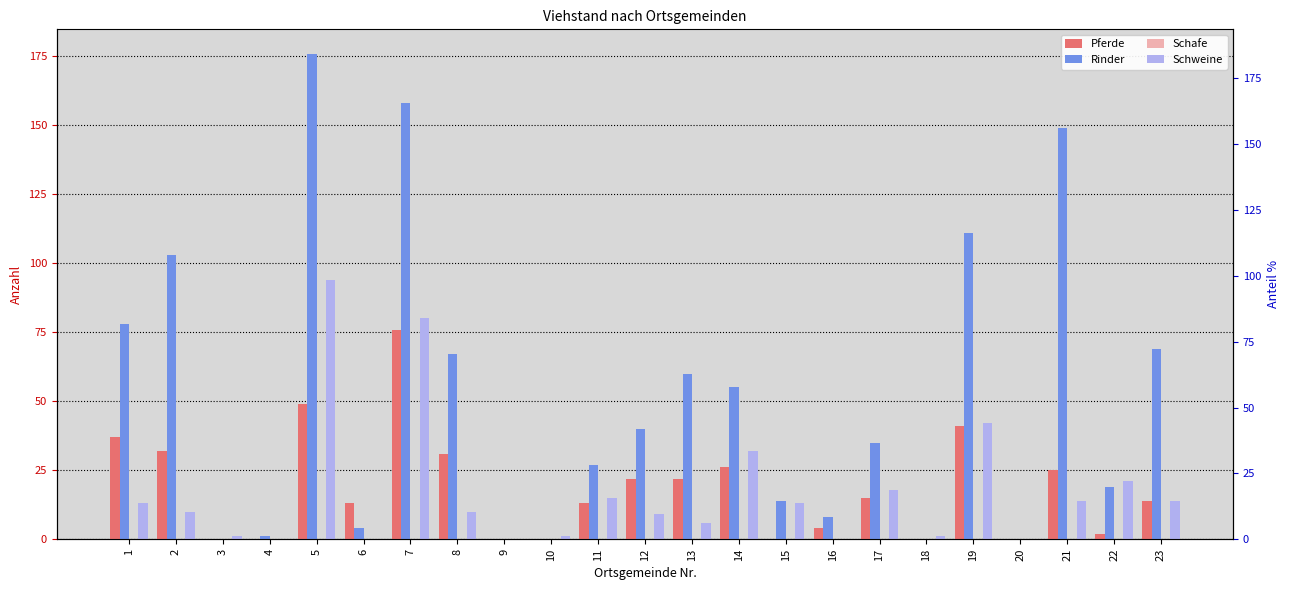

At how many categories does at least one series exceed 127?

3